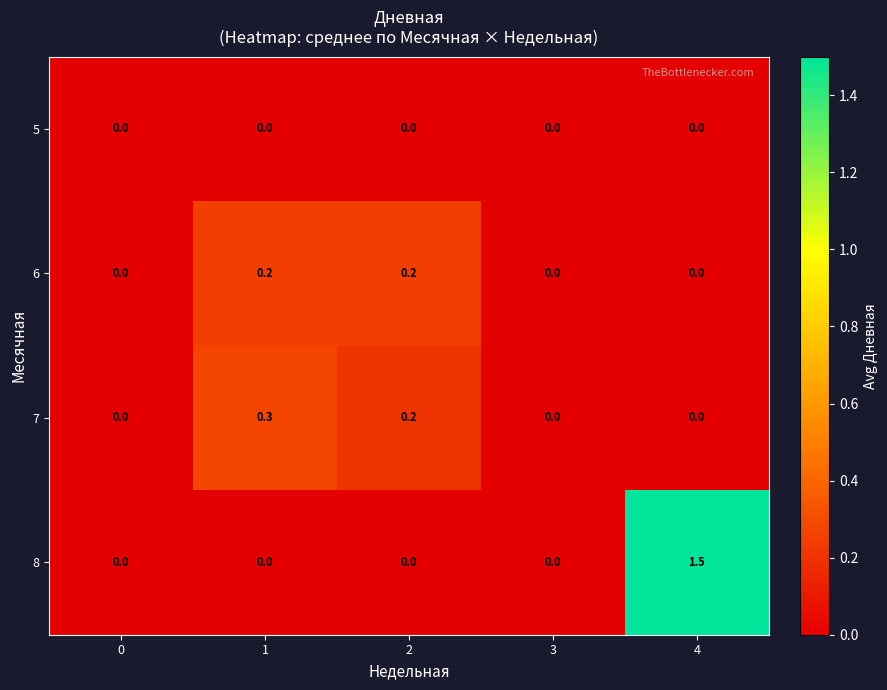

The value of 5 at 1 is 0.0. True or false?

True